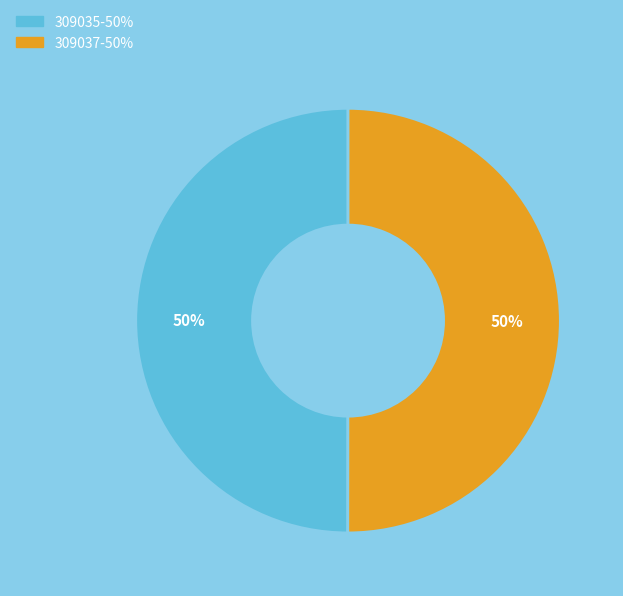

What percentage is the 309037 slice, to the nearest percent?

50%